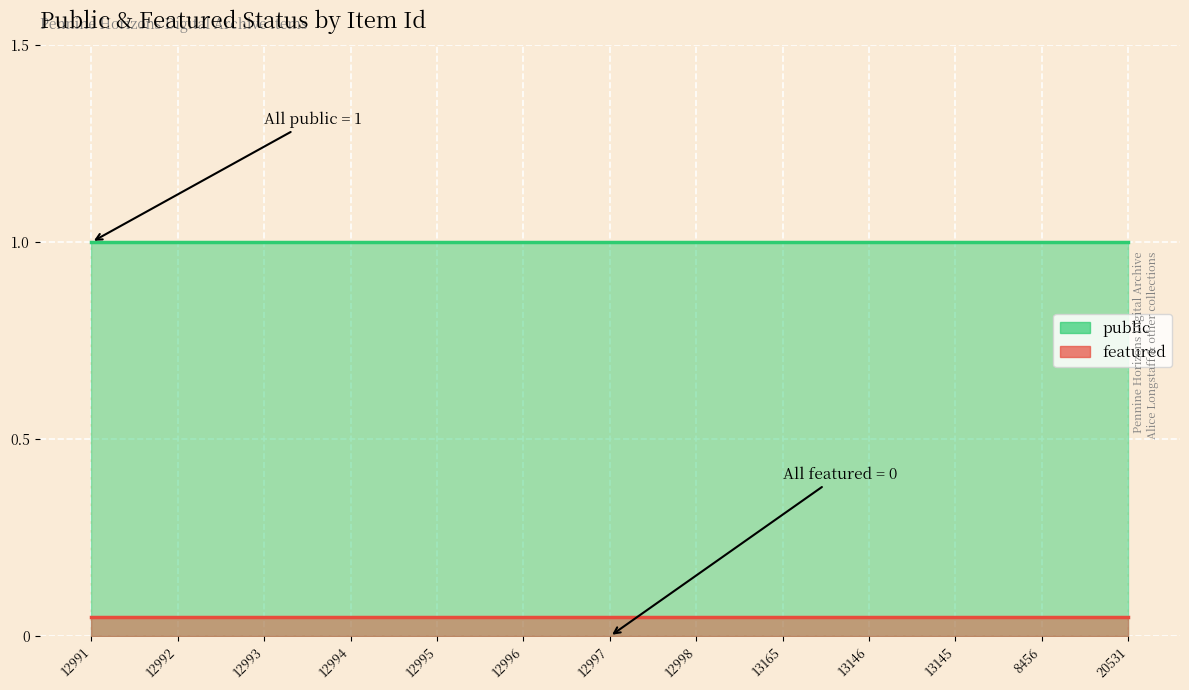

What is the label of the 11th point from the left?

13145